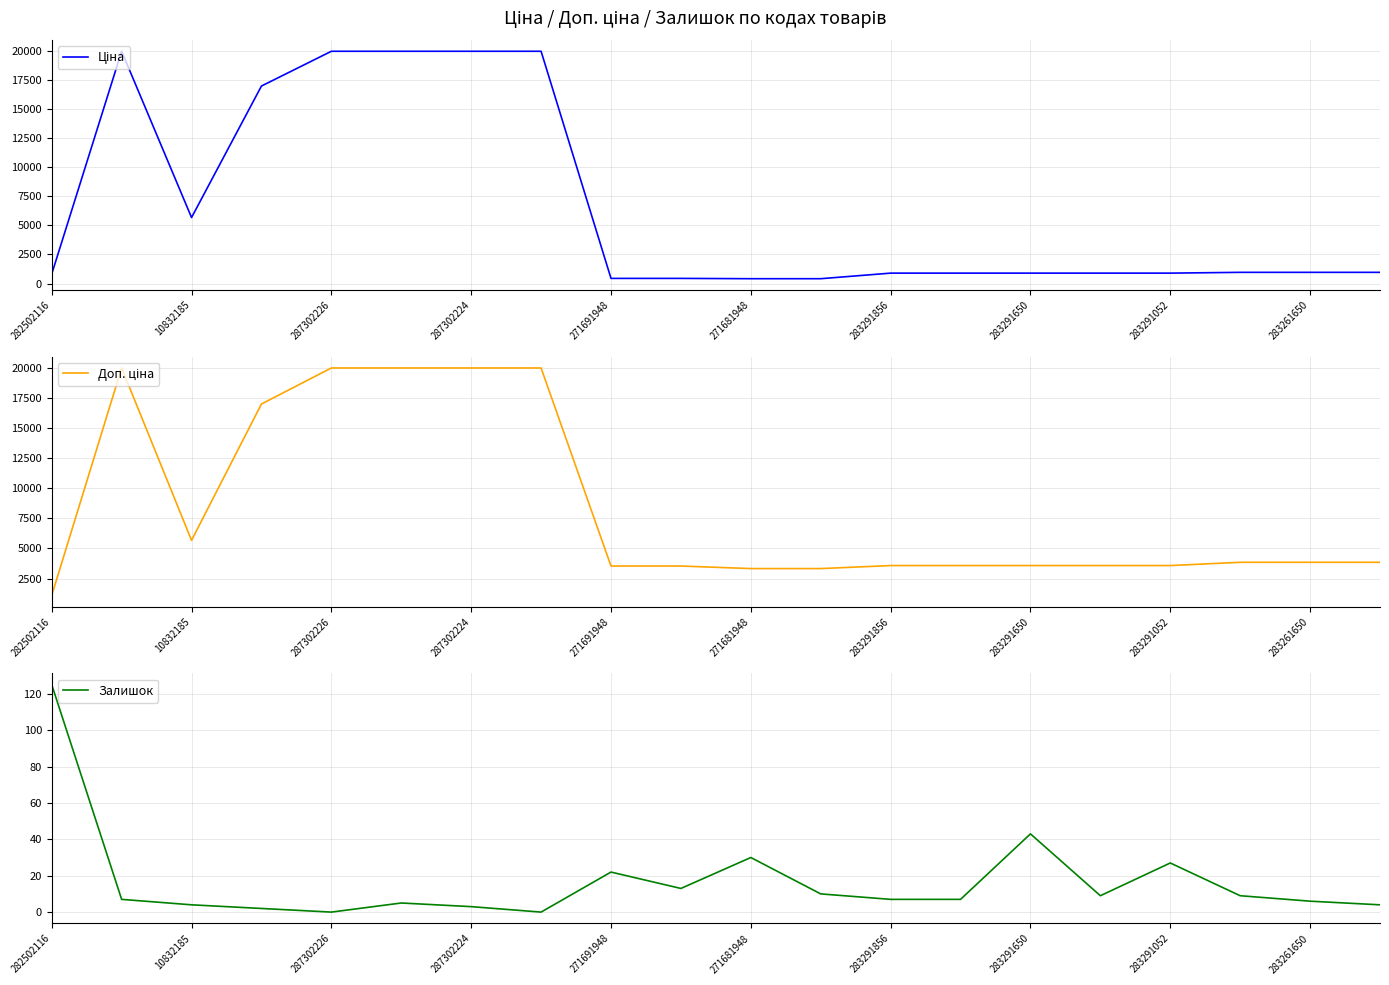

The Залишок series shows 7 at 283291856. True or false?

True